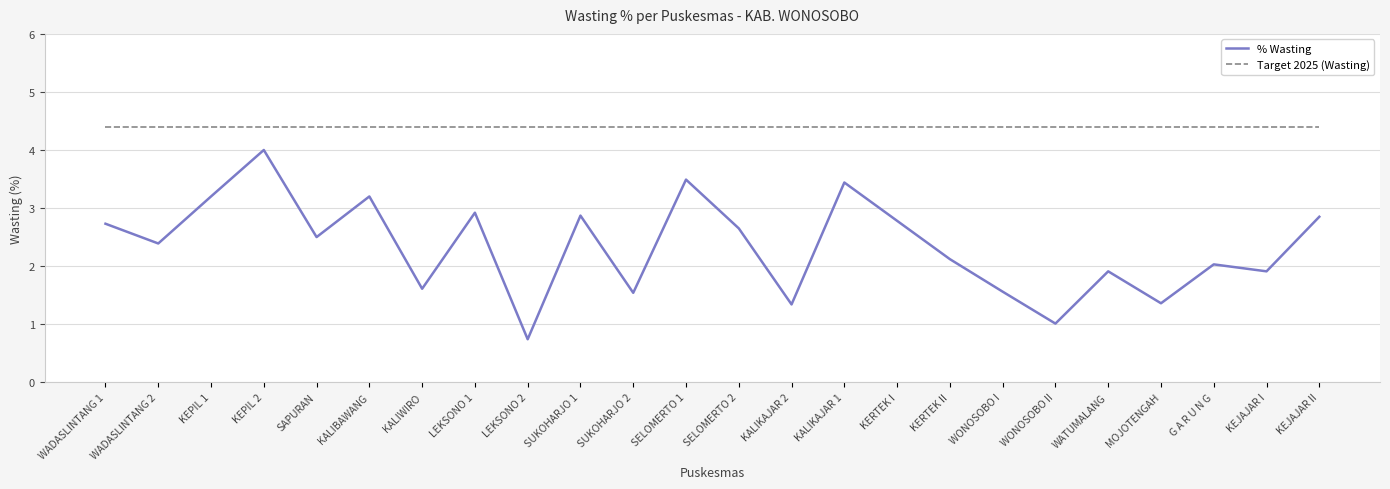

Rank the series by their average value, from lowest to highest.

% Wasting, Target 2025 (Wasting)